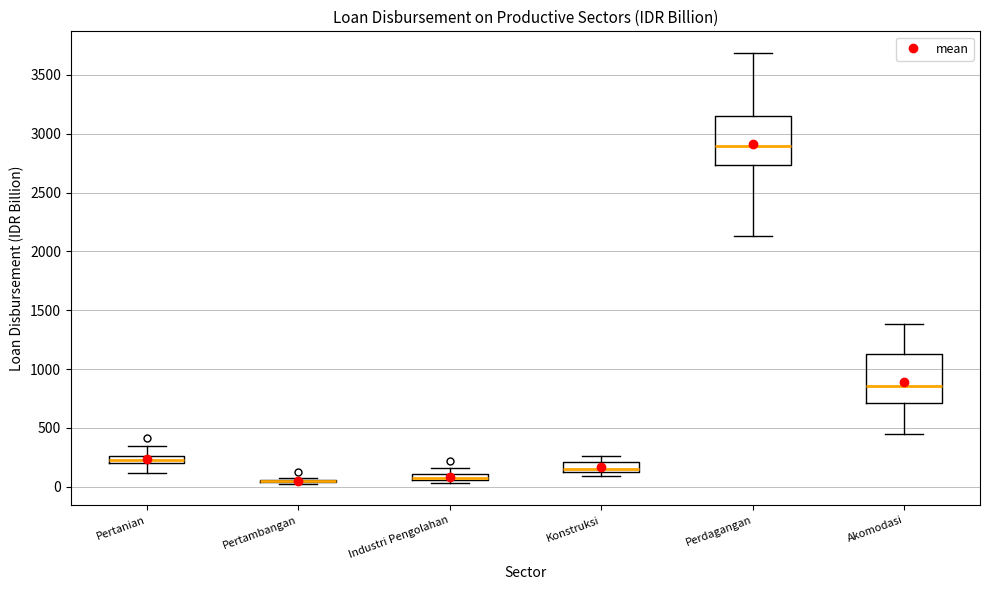

Where does the upper whisker of the box for Akomodasi end on the y-axis? The values are not printed on the chart, so give them approximately, as read against the axis.

1400